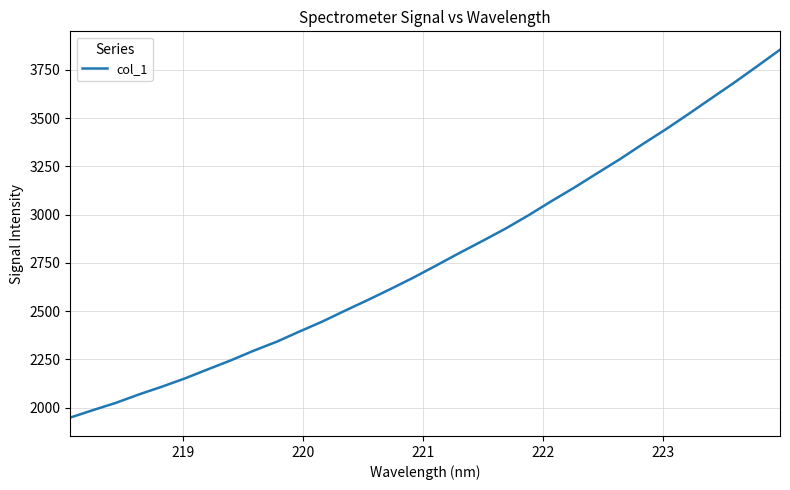

Is this an area chart (filled region under the line)?

No